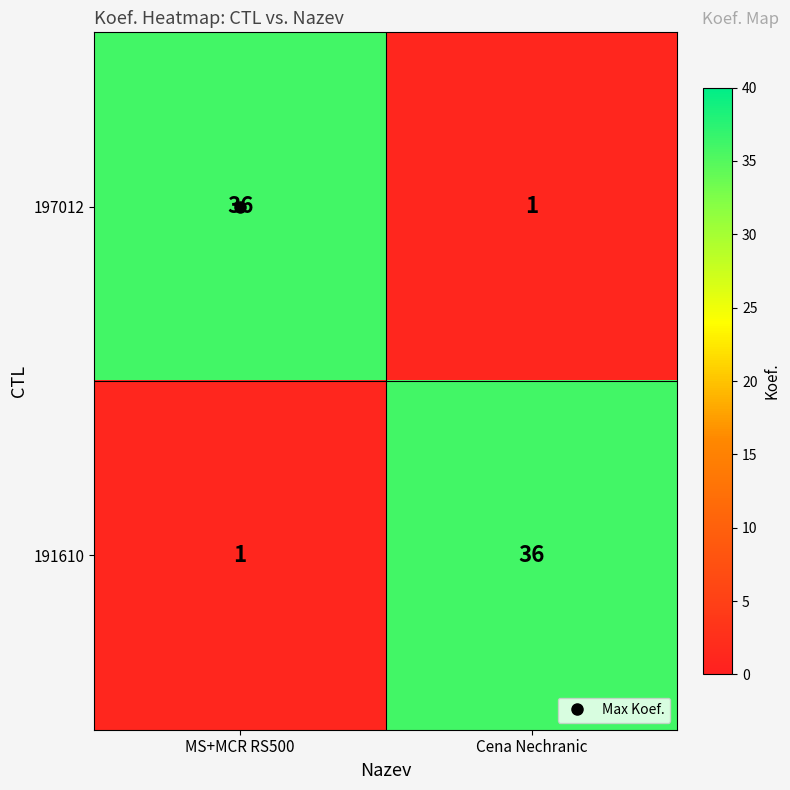

The 191610 series shows 2 at MS+MCR RS500. True or false?

False